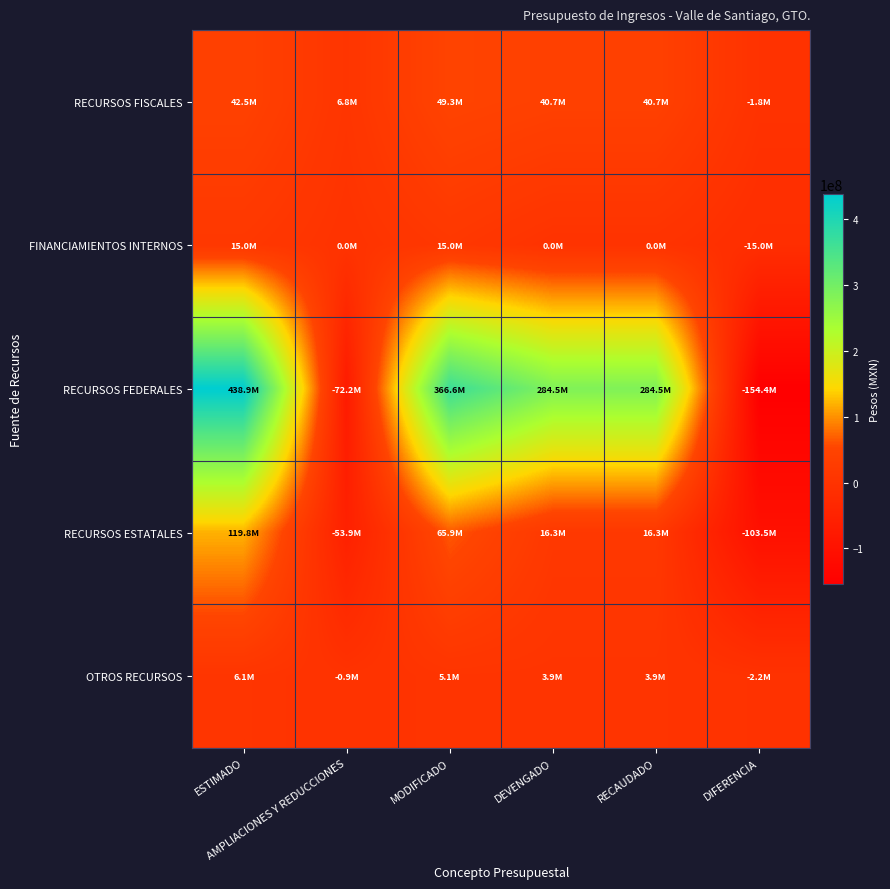

How many categories are shown in the chart?

6